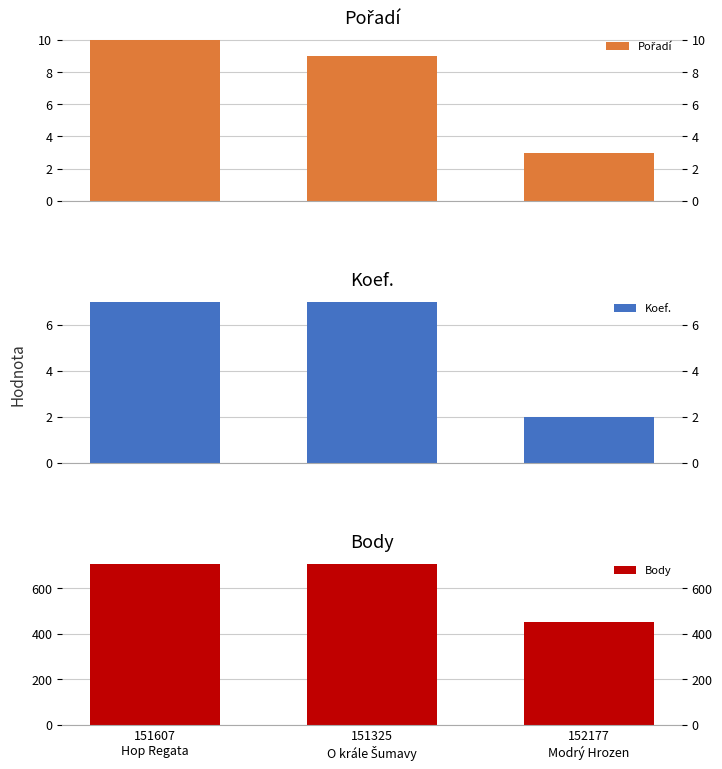

Is it true that Koef. equals 2 at 152177
Modrý Hrozen?

True